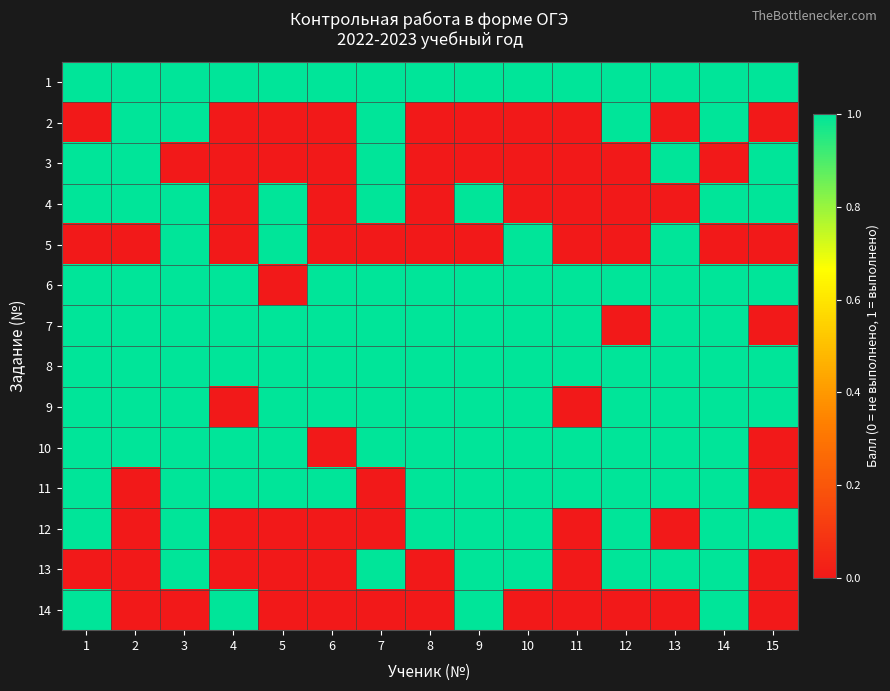

Reading left to right, transcribe all the data shown in this chart.

1: 1=1	2=1	3=1	4=1	5=1	6=1	7=1	8=1	9=1	10=1	11=1	12=1	13=1	14=1	15=1
2: 1=0	2=1	3=1	4=0	5=0	6=0	7=1	8=0	9=0	10=0	11=0	12=1	13=0	14=1	15=0
3: 1=1	2=1	3=0	4=0	5=0	6=0	7=1	8=0	9=0	10=0	11=0	12=0	13=1	14=0	15=1
4: 1=1	2=1	3=1	4=0	5=1	6=0	7=1	8=0	9=1	10=0	11=0	12=0	13=0	14=1	15=1
5: 1=0	2=0	3=1	4=0	5=1	6=0	7=0	8=0	9=0	10=1	11=0	12=0	13=1	14=0	15=0
6: 1=1	2=1	3=1	4=1	5=0	6=1	7=1	8=1	9=1	10=1	11=1	12=1	13=1	14=1	15=1
7: 1=1	2=1	3=1	4=1	5=1	6=1	7=1	8=1	9=1	10=1	11=1	12=0	13=1	14=1	15=0
8: 1=1	2=1	3=1	4=1	5=1	6=1	7=1	8=1	9=1	10=1	11=1	12=1	13=1	14=1	15=1
9: 1=1	2=1	3=1	4=0	5=1	6=1	7=1	8=1	9=1	10=1	11=0	12=1	13=1	14=1	15=1
10: 1=1	2=1	3=1	4=1	5=1	6=0	7=1	8=1	9=1	10=1	11=1	12=1	13=1	14=1	15=0
11: 1=1	2=0	3=1	4=1	5=1	6=1	7=0	8=1	9=1	10=1	11=1	12=1	13=1	14=1	15=0
12: 1=1	2=0	3=1	4=0	5=0	6=0	7=0	8=1	9=1	10=1	11=0	12=1	13=0	14=1	15=1
13: 1=0	2=0	3=1	4=0	5=0	6=0	7=1	8=0	9=1	10=1	11=0	12=1	13=1	14=1	15=0
14: 1=1	2=0	3=0	4=1	5=0	6=0	7=0	8=0	9=1	10=0	11=0	12=0	13=0	14=1	15=0